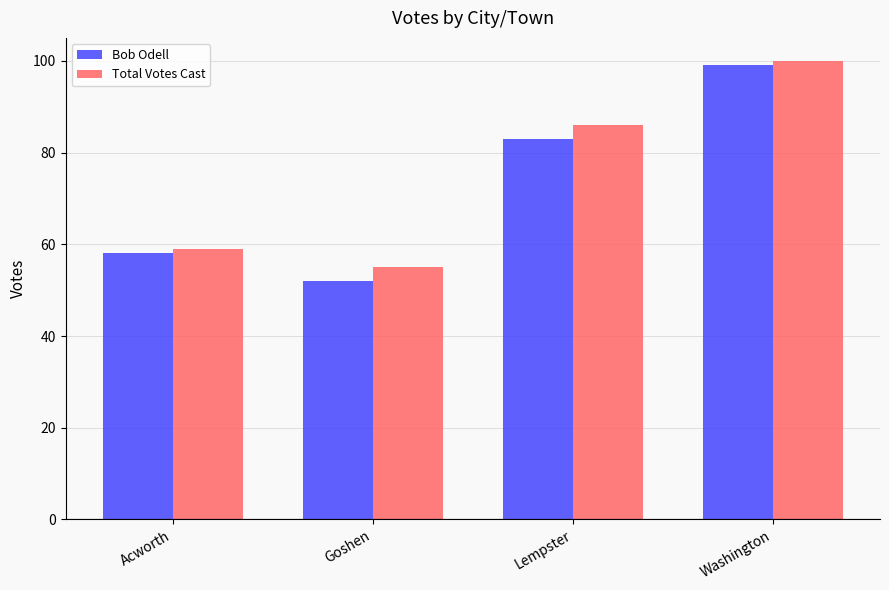

What is the sum of all Total Votes Cast values?

300